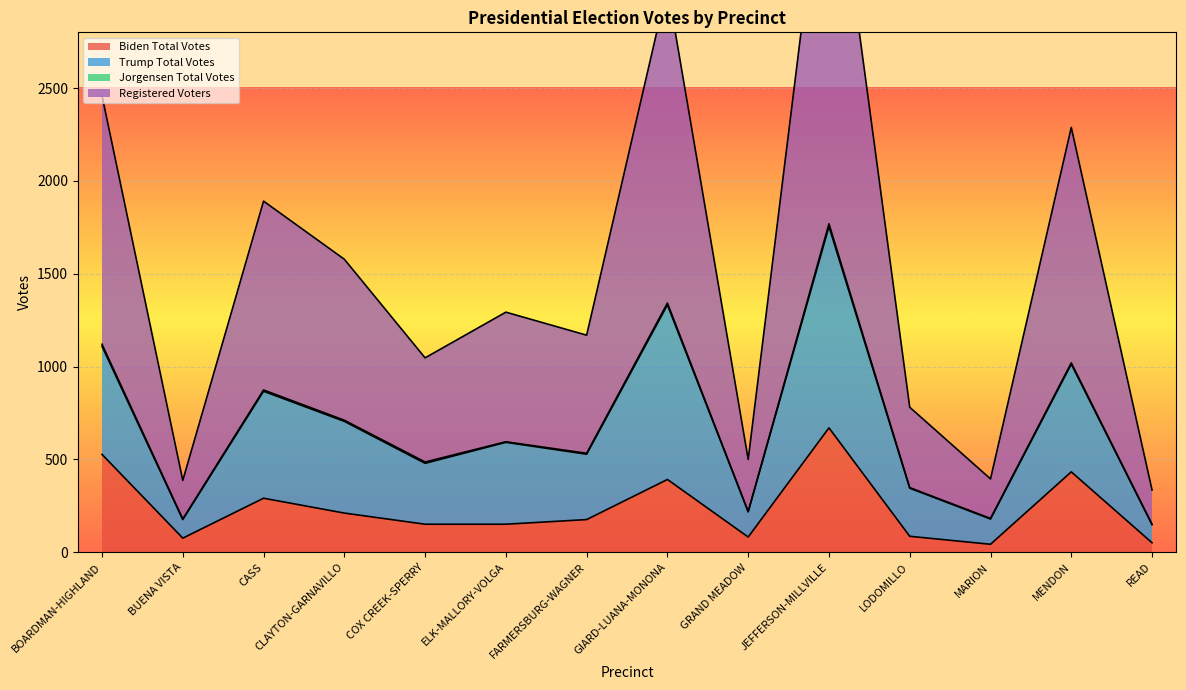

Is it true that Biden Total Votes equals 151 at COX CREEK-SPERRY?

True